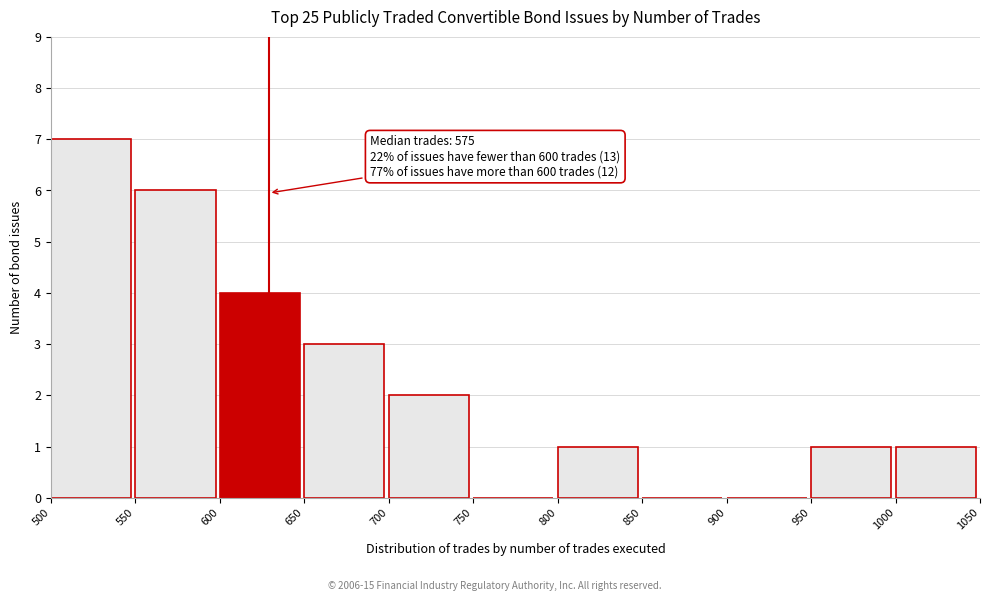

Over which range of the x-axis is the bar tallest?

500 to 550